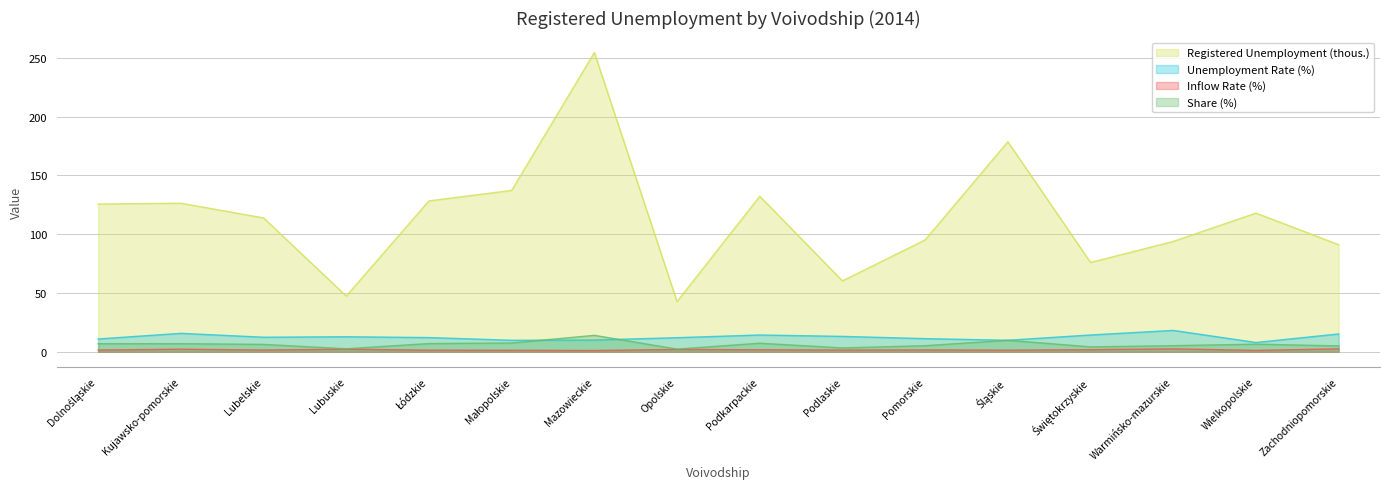

Is the value of Registered Unemployment (thous.) at Zachodniopomorskie greater than the value of Inflow Rate (%) at Dolnośląskie?

Yes